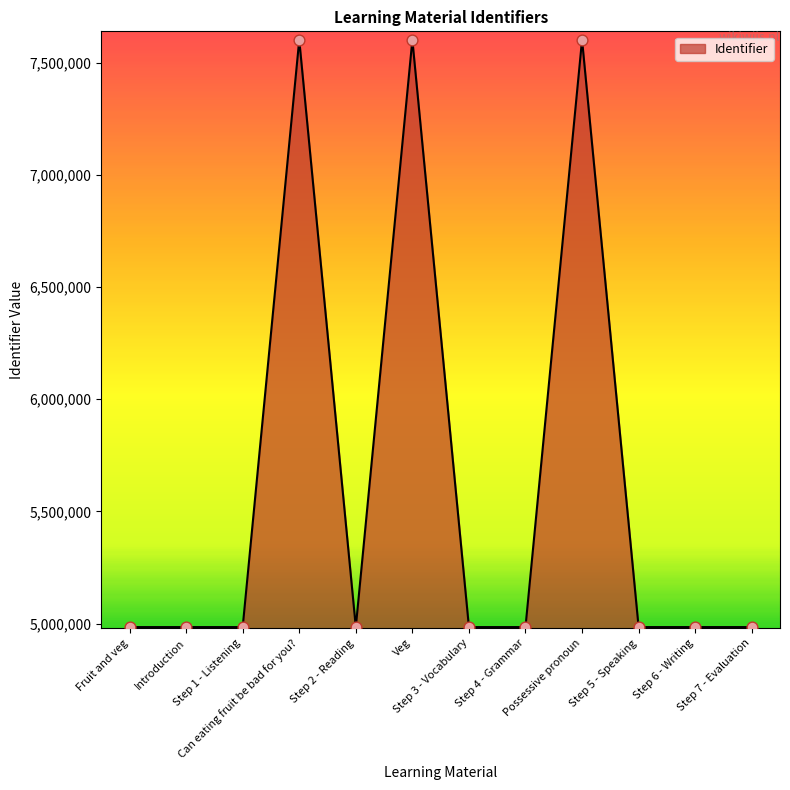

Approximately how many times larger is the value at Introduction compared to Fruit and veg?

1.0